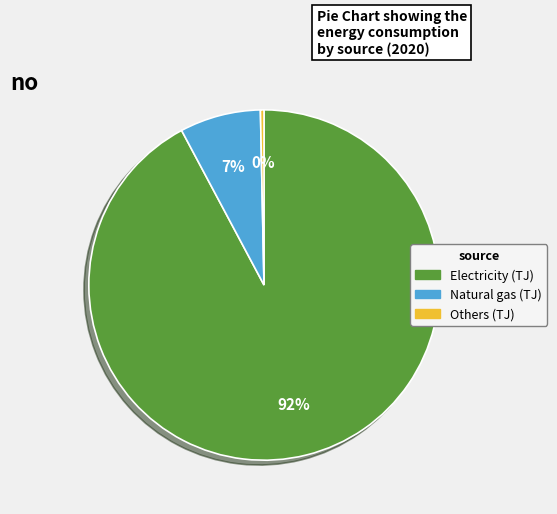

Approximately how many times larger is the value at Natural gas (TJ) compared to Others (TJ)?

22.8